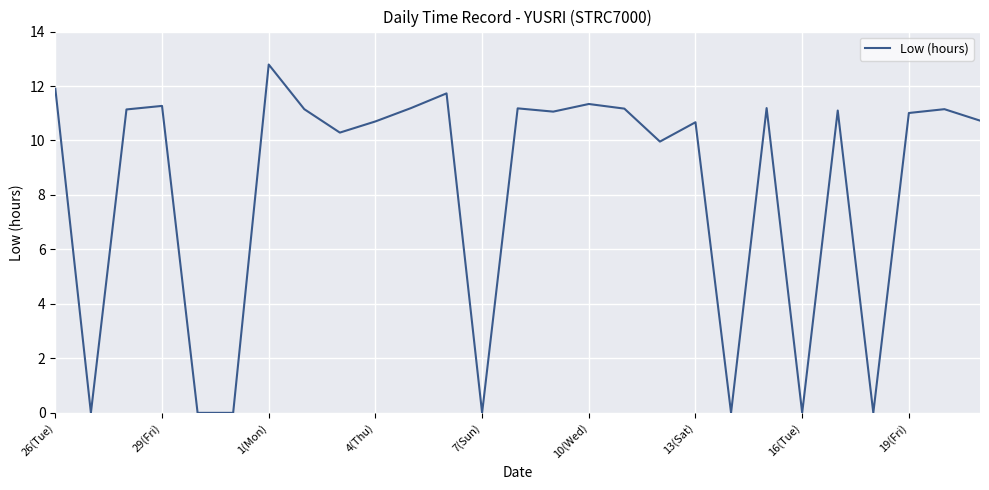

What is the difference between the maximum and minimum values?

12.8